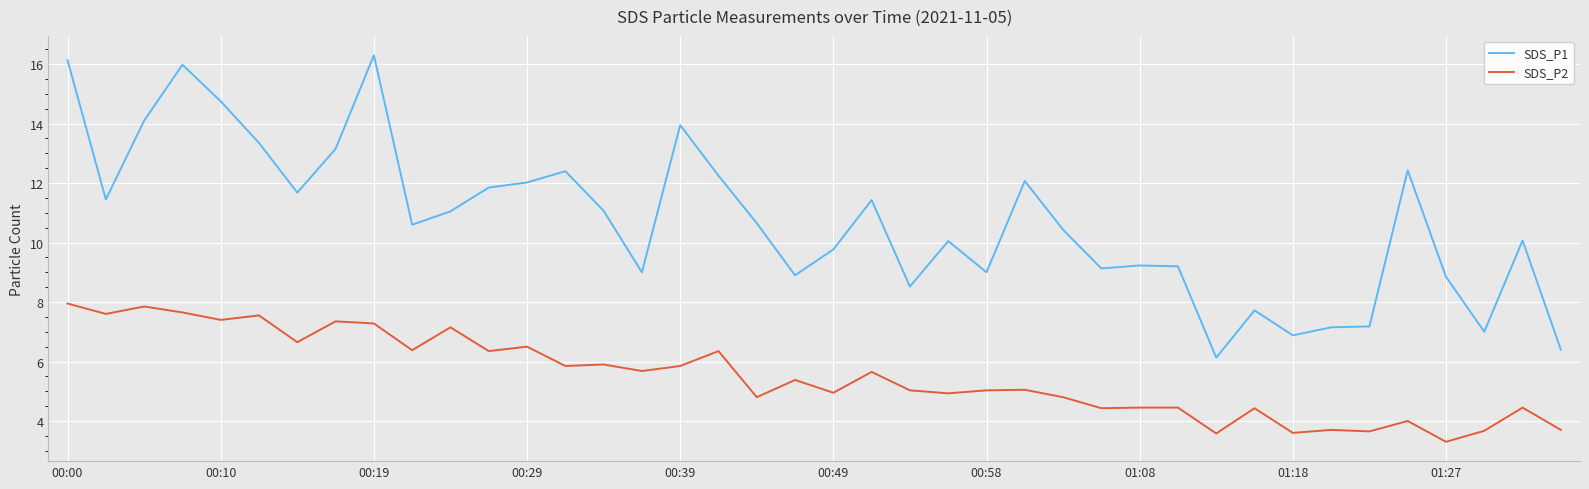

Which series has the largest range (max minus min)?

SDS_P1